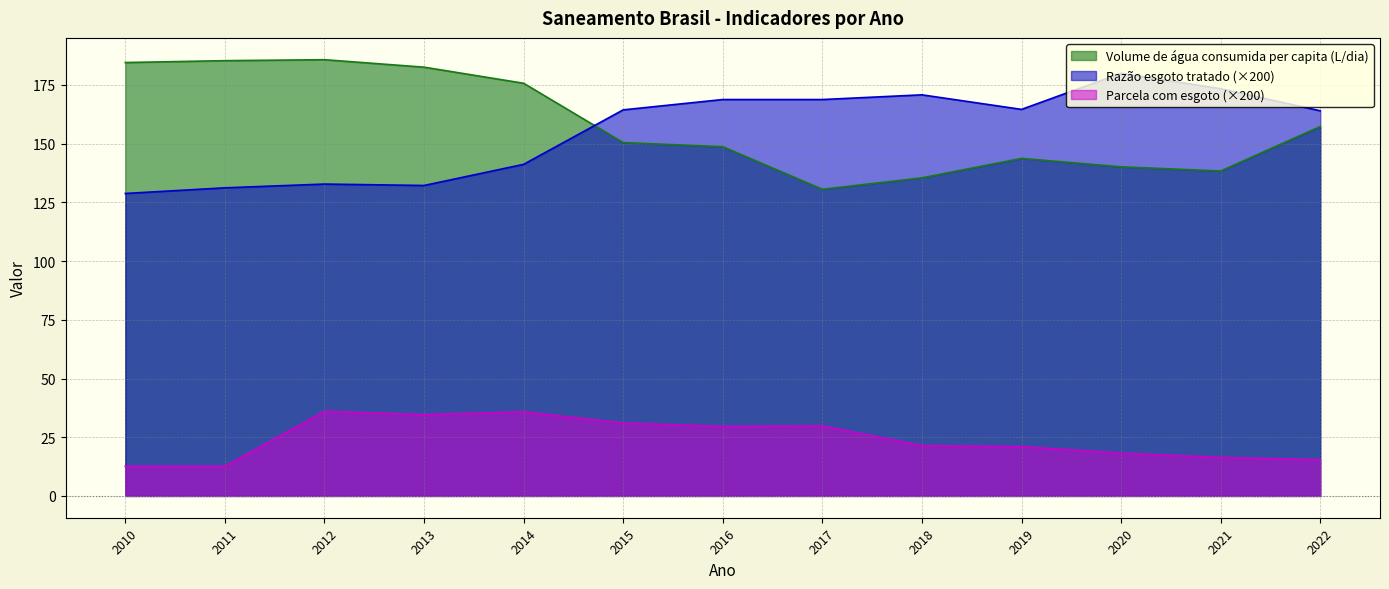

Reading left to right, what are all the values shown in this chart?

Volume de água consumida per capita (L/dia): 2010=184.6	2011=185.3	2012=185.8	2013=182.6	2014=175.7	2015=150.5	2016=148.7	2017=130.6	2018=135.4	2019=143.7	2020=140.1	2021=138.4	2022=157.3
Parcela com esgoto (%): 2010=12.6	2011=12.6	2012=36.0	2013=34.6	2014=35.8	2015=31.0	2016=29.6	2017=29.8	2018=21.4	2019=21.0	2020=18.2	2021=16.4	2022=15.4
Razão esgoto tratado: 2010=128.8	2011=131.2	2012=132.8	2013=132.2	2014=141.2	2015=164.4	2016=168.8	2017=168.8	2018=170.8	2019=164.6	2020=180.0	2021=173.4	2022=164.0